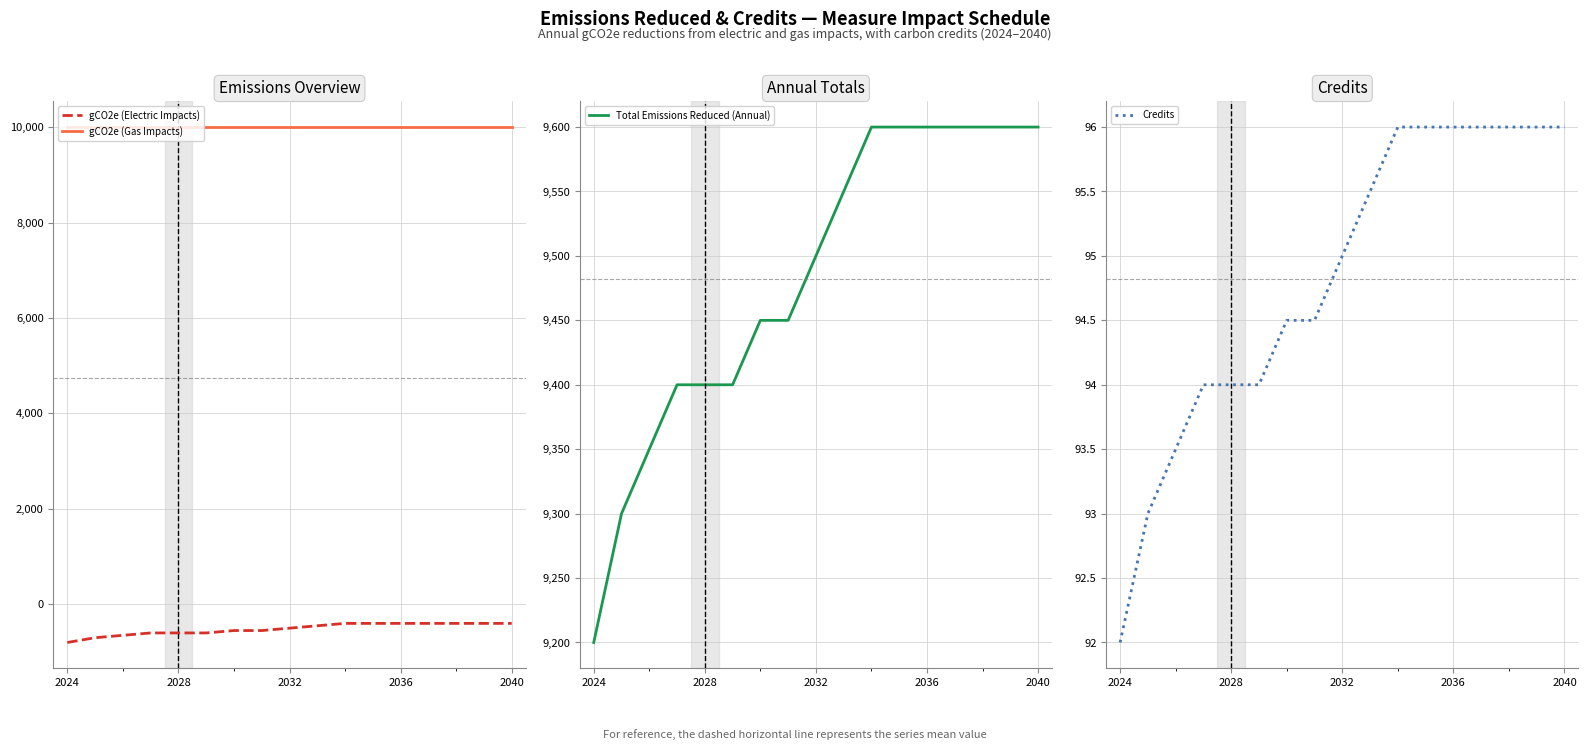

True or false: gCO2e (Electric Impacts) and gCO2e (Gas Impacts) intersect in this chart.

False